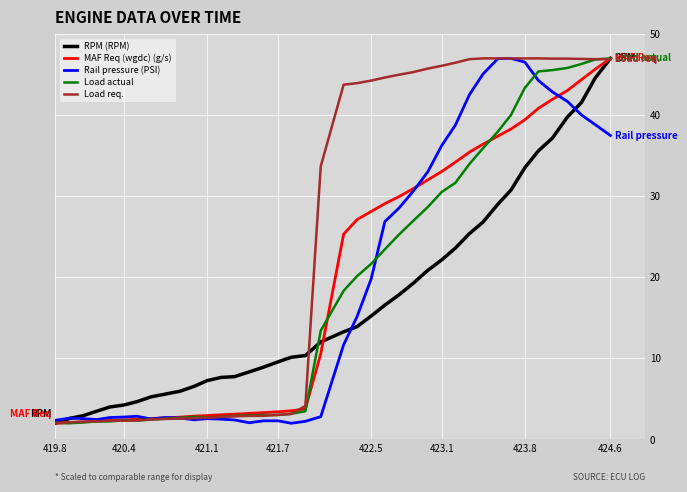

What is the lowest value of the Load req. series?

2.0